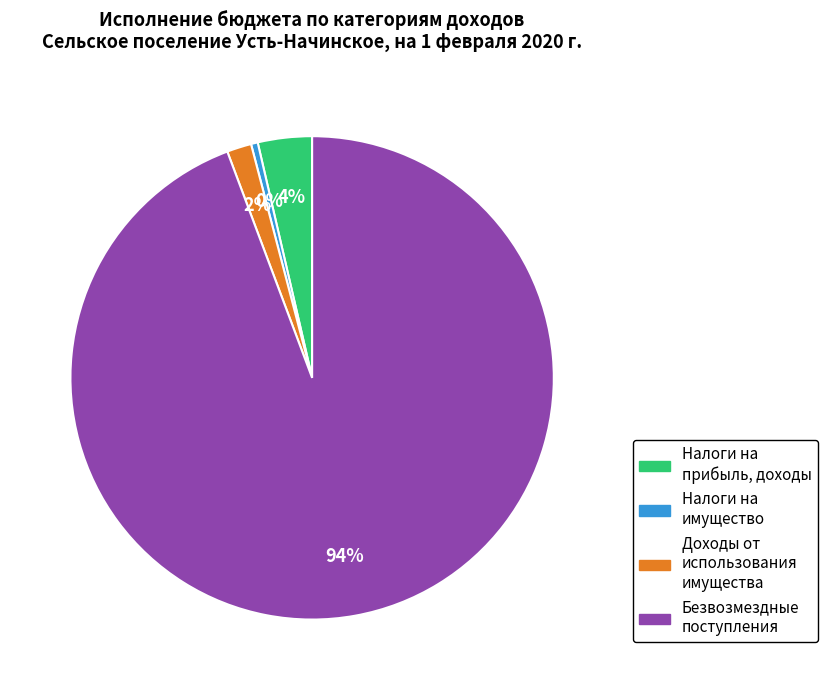

To the nearest percent, what is the difference between the largest and smallest slice percentages?

94%